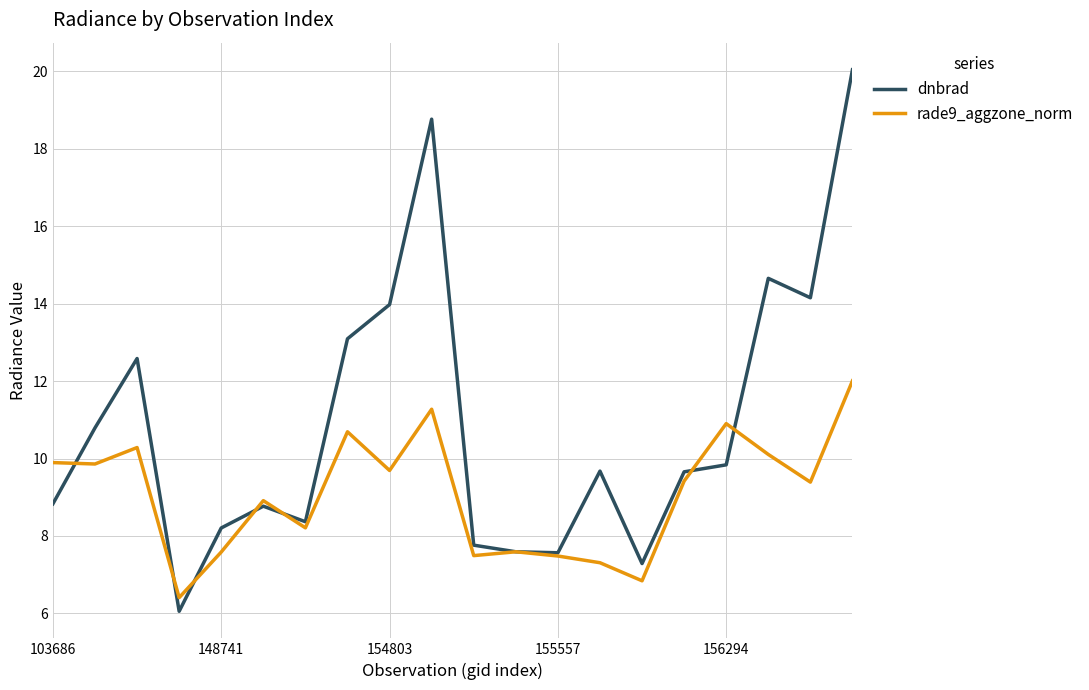

Which series has the widest spread of values?

dnbrad